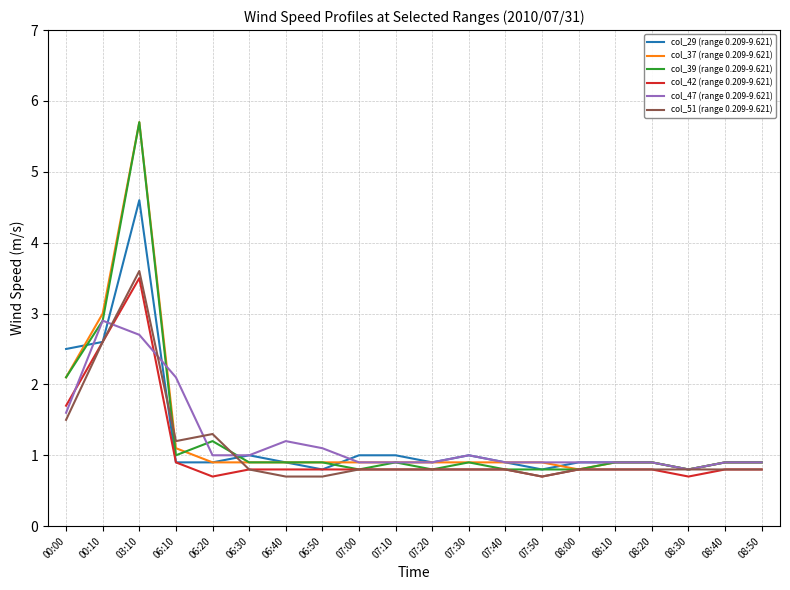

True or false: col_47 (range 0.209-9.621) and col_42 (range 0.209-9.621) cross at least once.

True